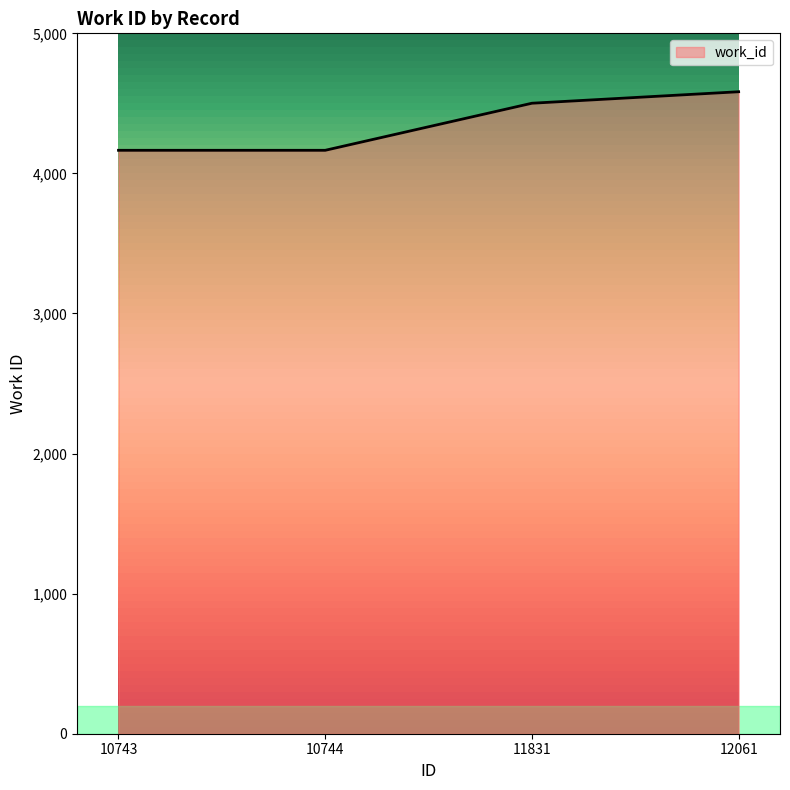

How many categories are shown in the chart?

4